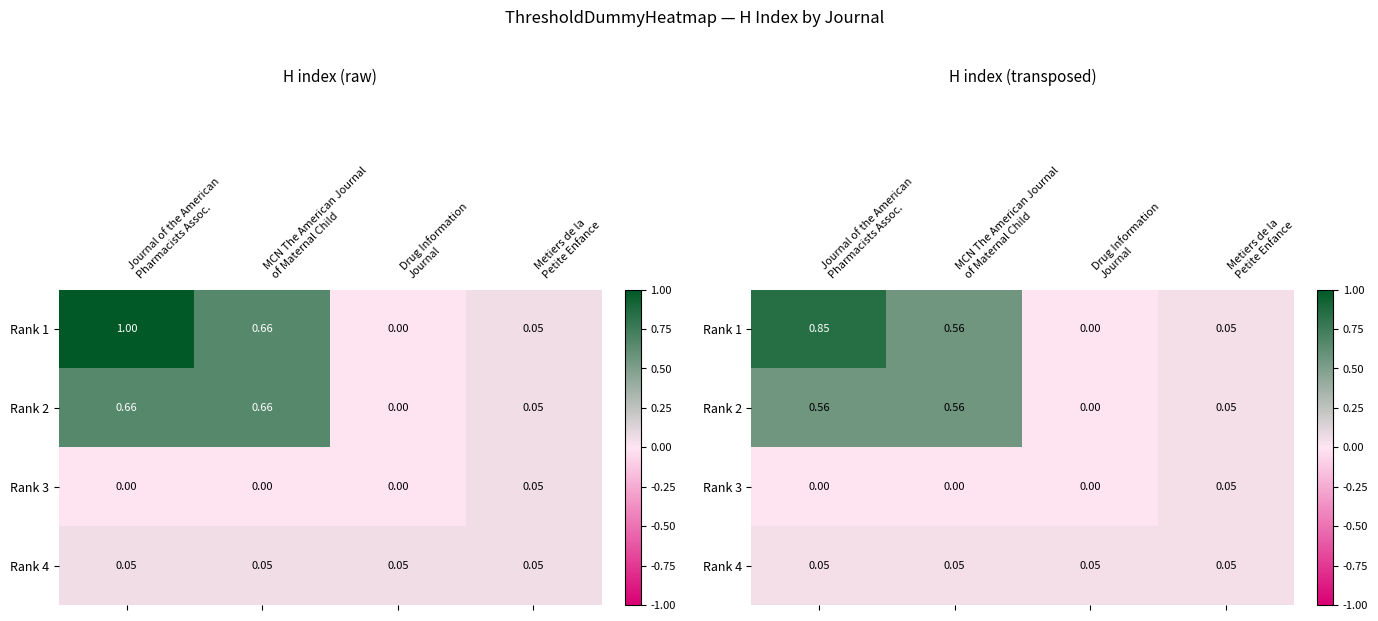

At Journal of the American Pharmacists Assoc., list the series in order from smallest to largest.

Rank 3, Rank 4, Rank 2, Rank 1